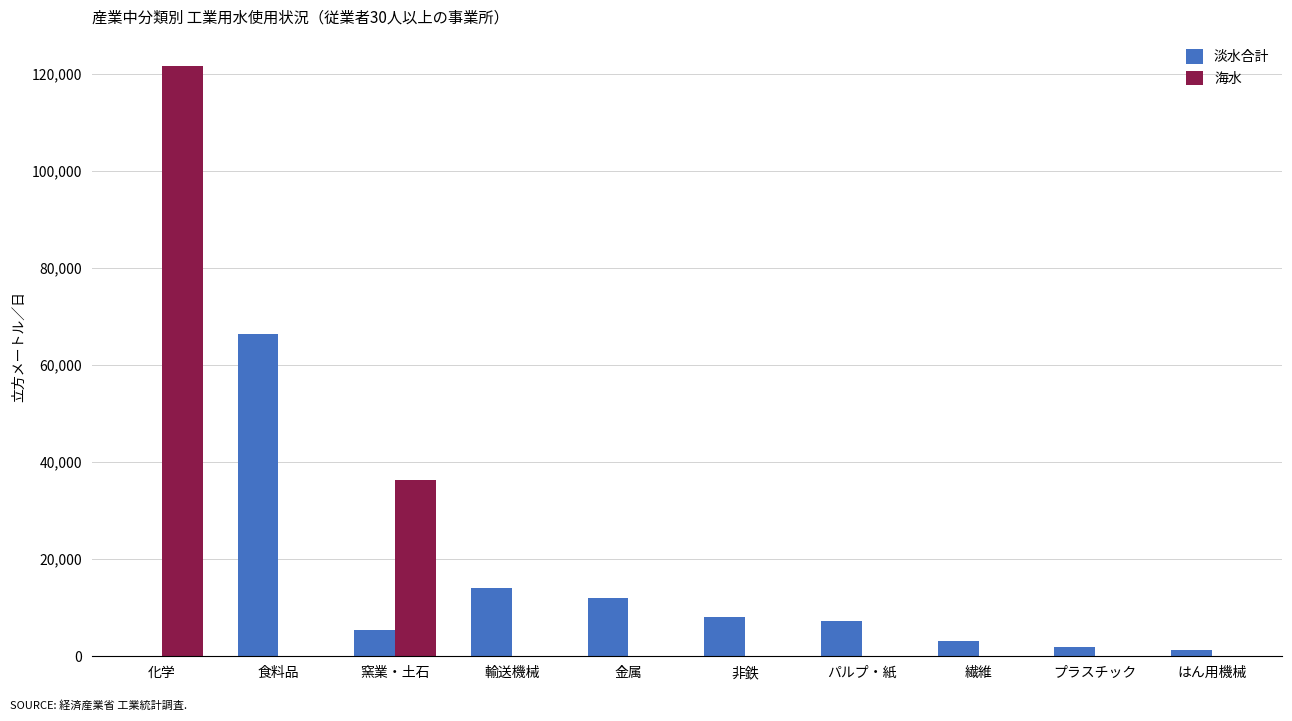

What is the sum of all 海水 values?

158022